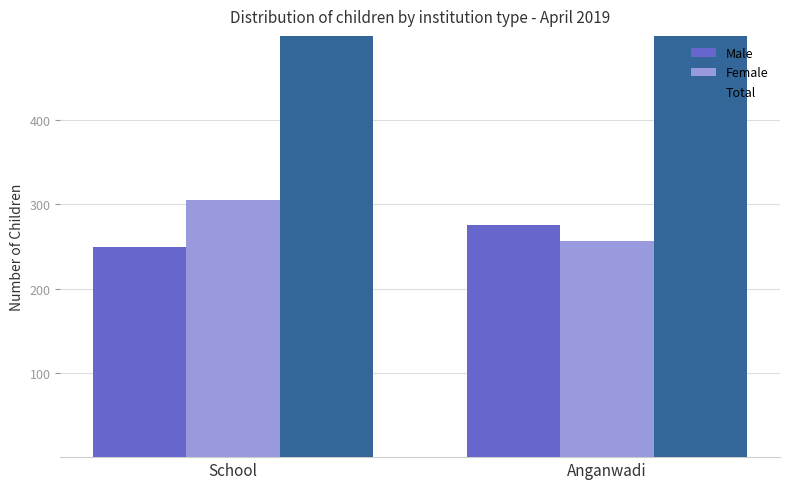

Where is Female nearest to the value 281?

School